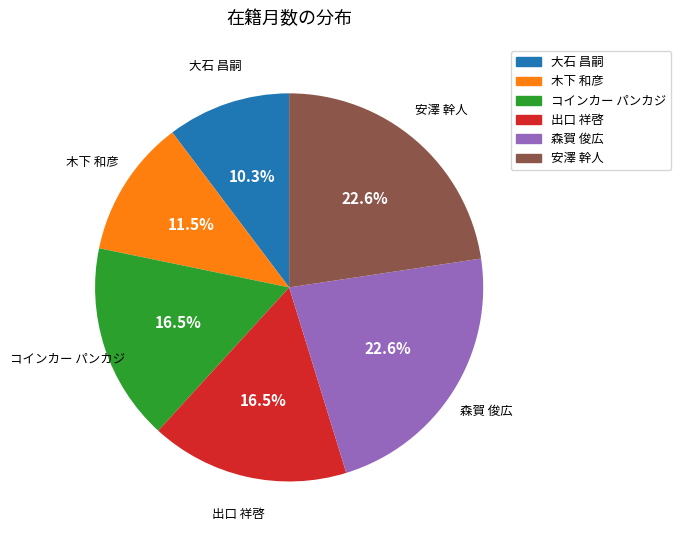

What portion of the pie excludes 大石 昌嗣?

89.7%